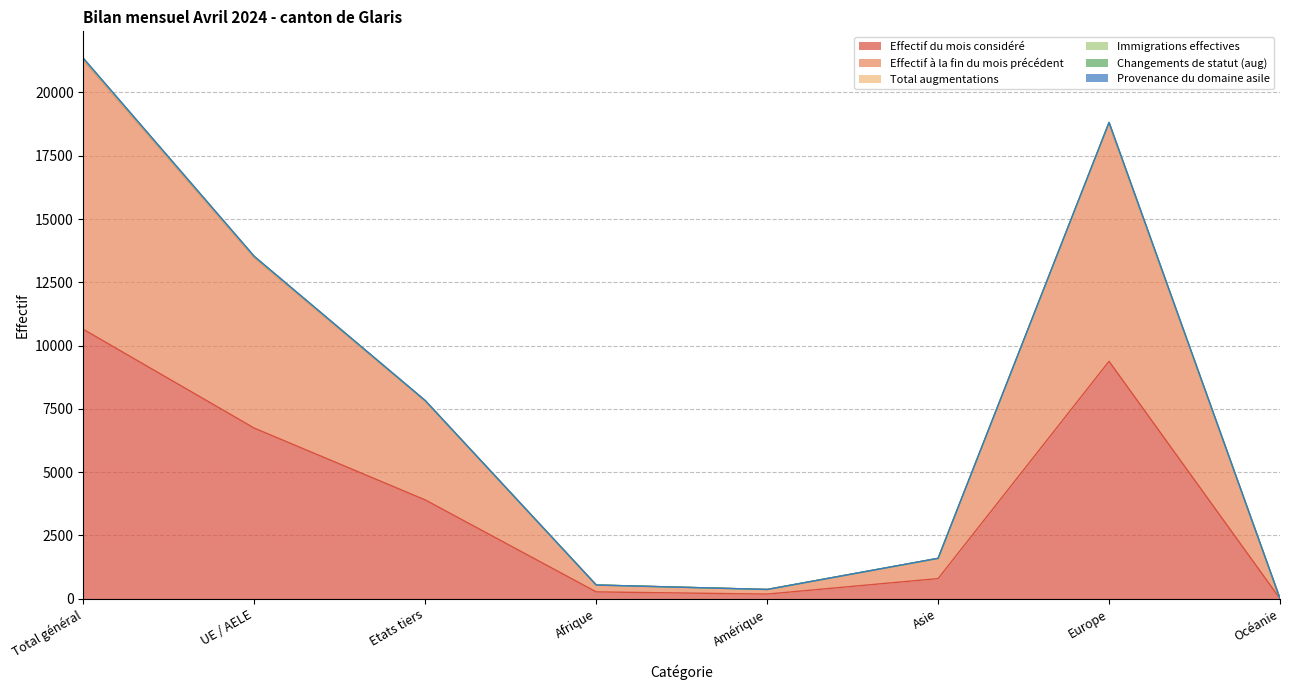

True or false: Effectif du mois considéré has more than 0 interior local peaks.

True